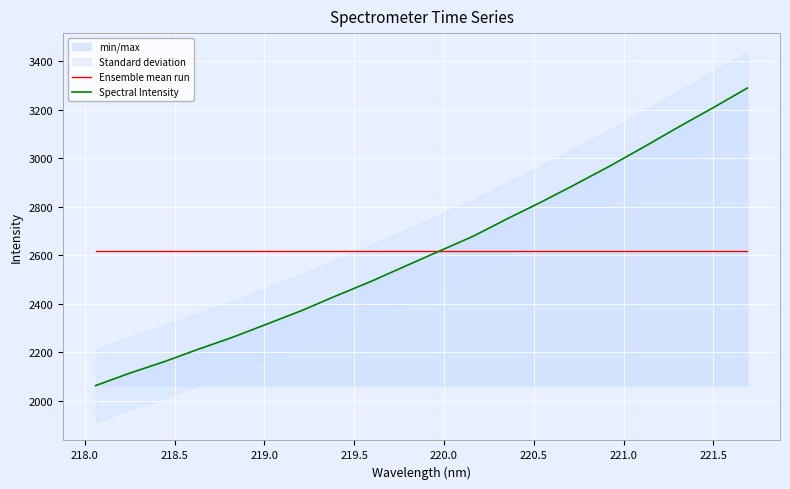

What is the average value of the Ensemble mean run series?

2618.5